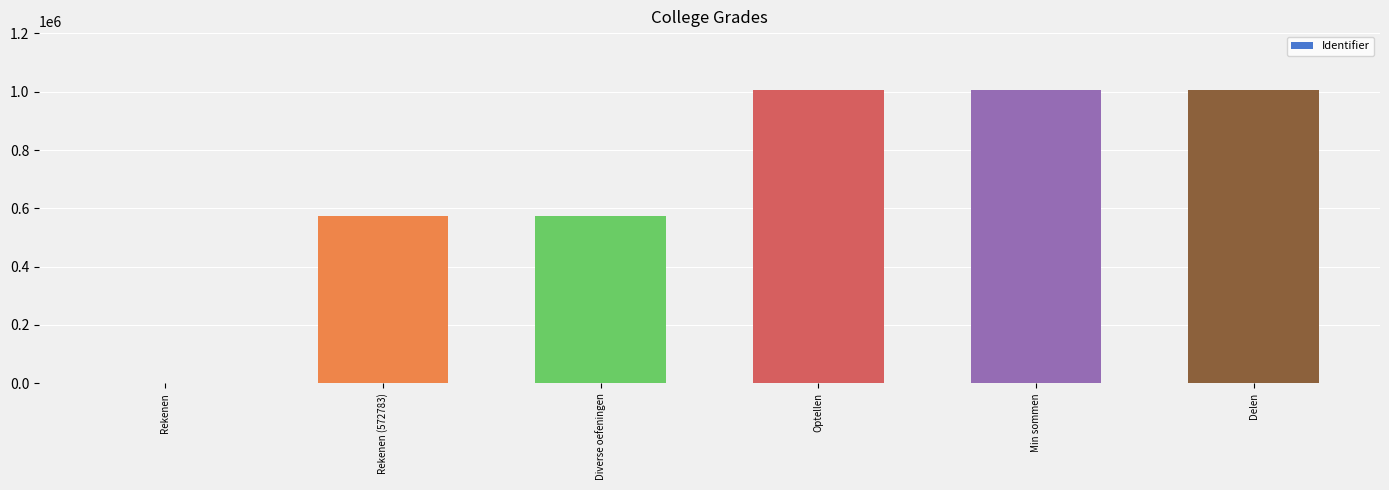

True or false: the data shows 612155 at Rekenen.

False